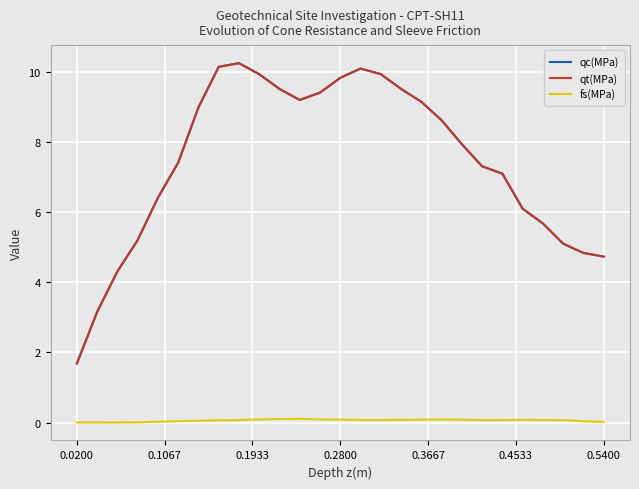

True or false: qc(MPa) and fs(MPa) intersect in this chart.

False